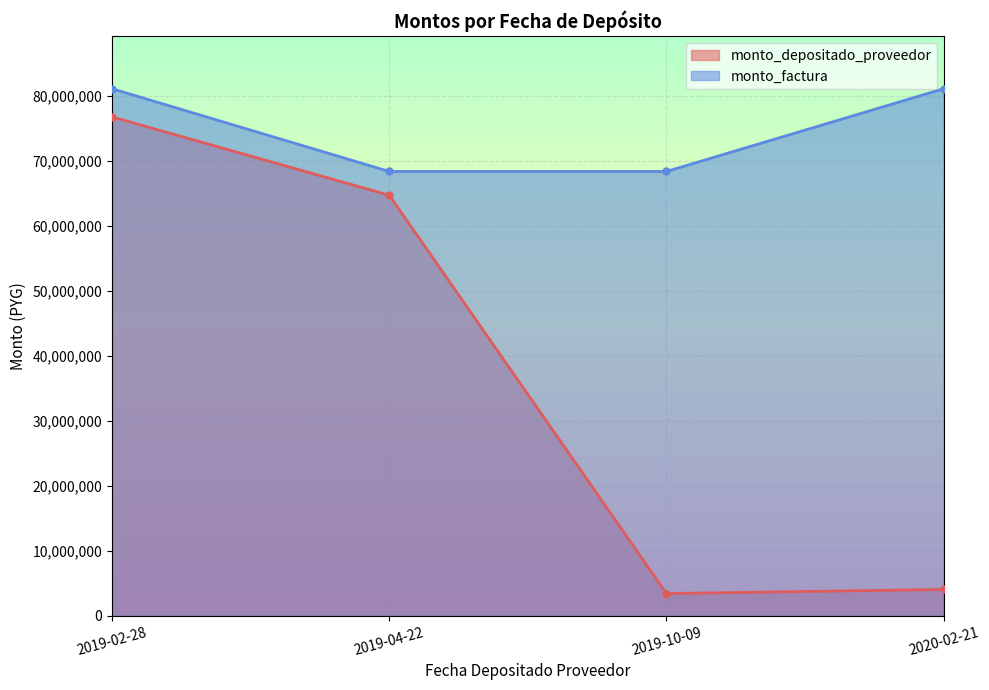

What is the difference between the highest and lowest values at 2019-04-22?

3654312